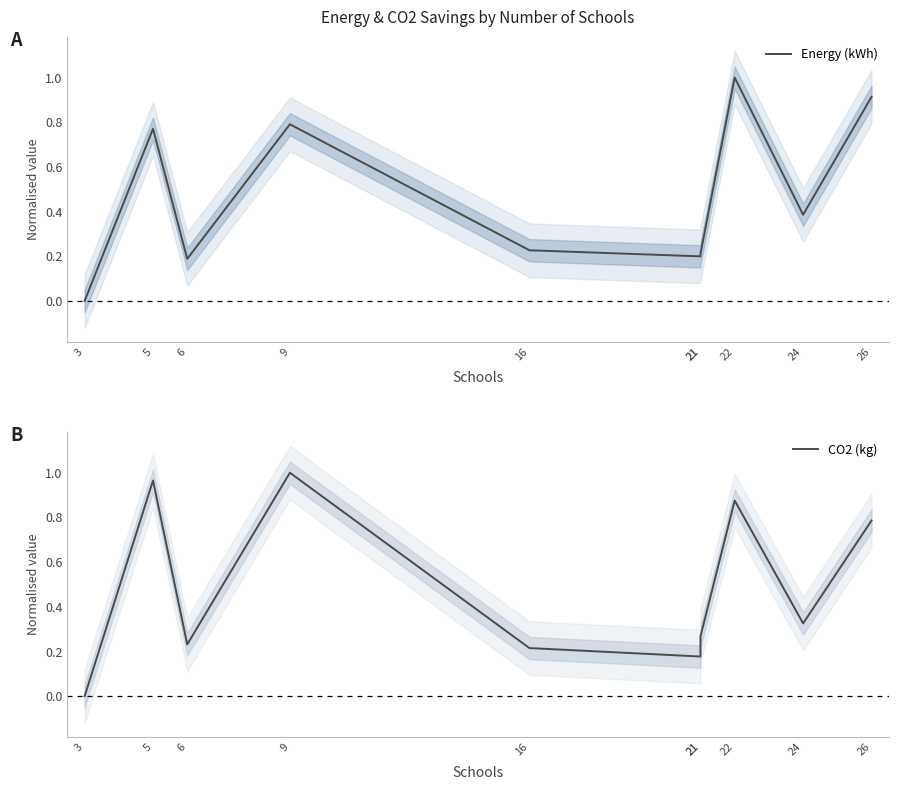

Rank the series by their average value, from highest to lowest.

CO2 (kg), Energy (kWh)